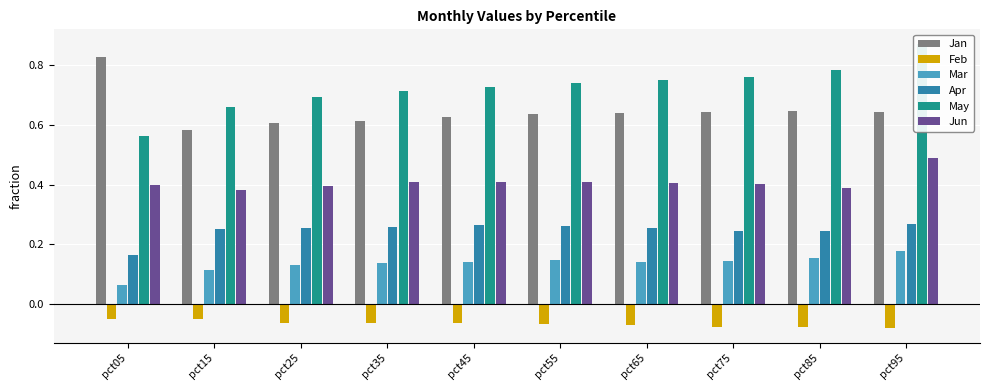

What is the value of the May bar at the 6th from the left?

0.7